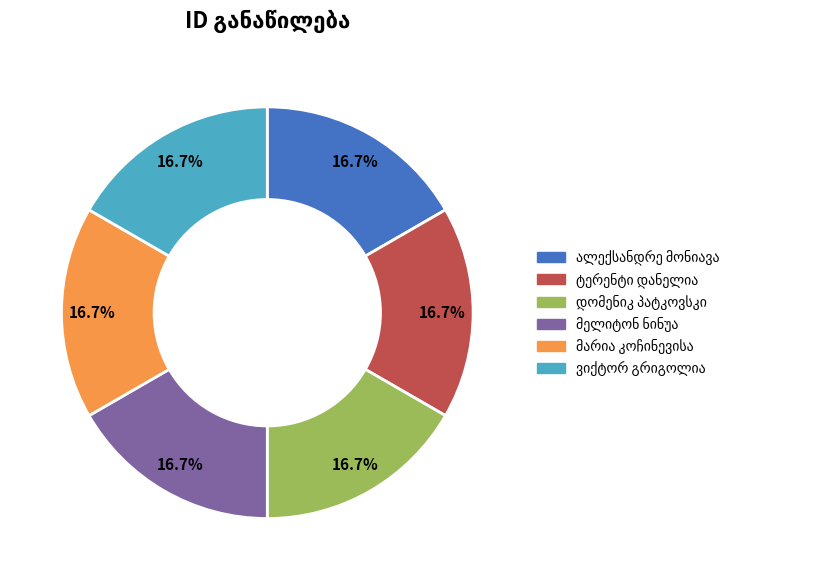

Does any single category account for the majority?

No